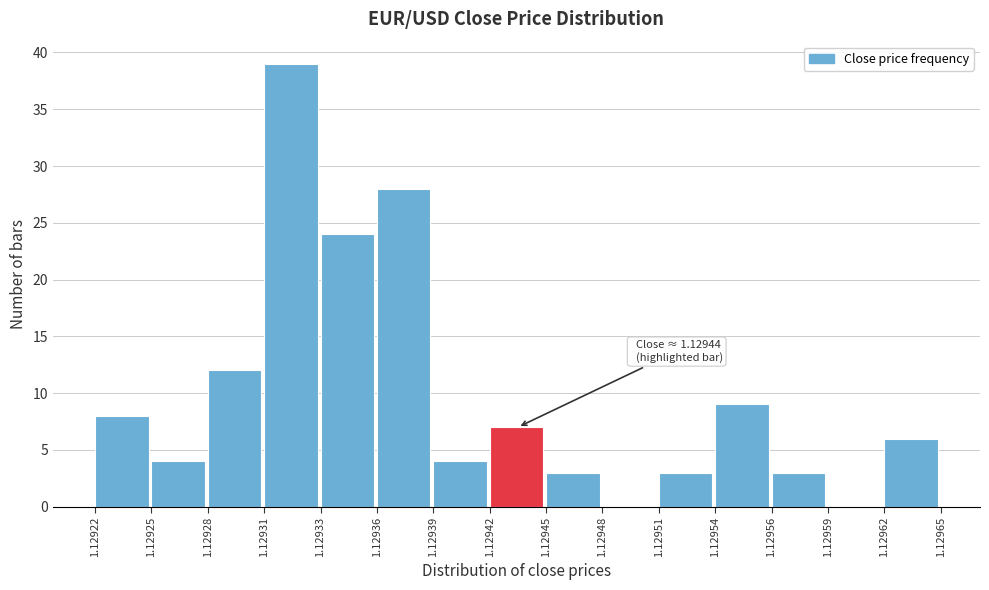

Which range on the x-axis has the tallest bar?

1.12931 to 1.12933